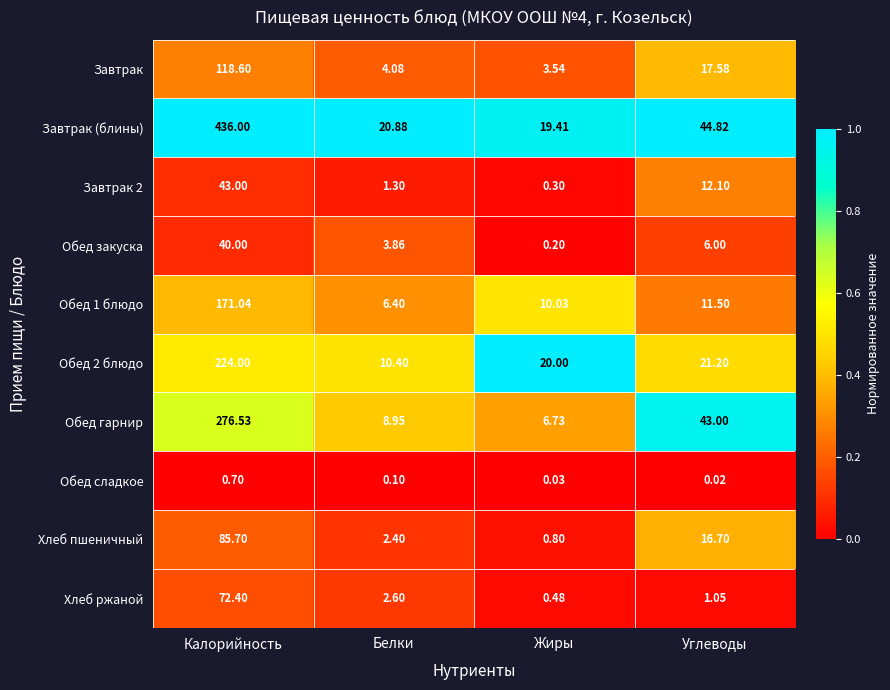

At which category is the sum across all series the highest?

Калорийность